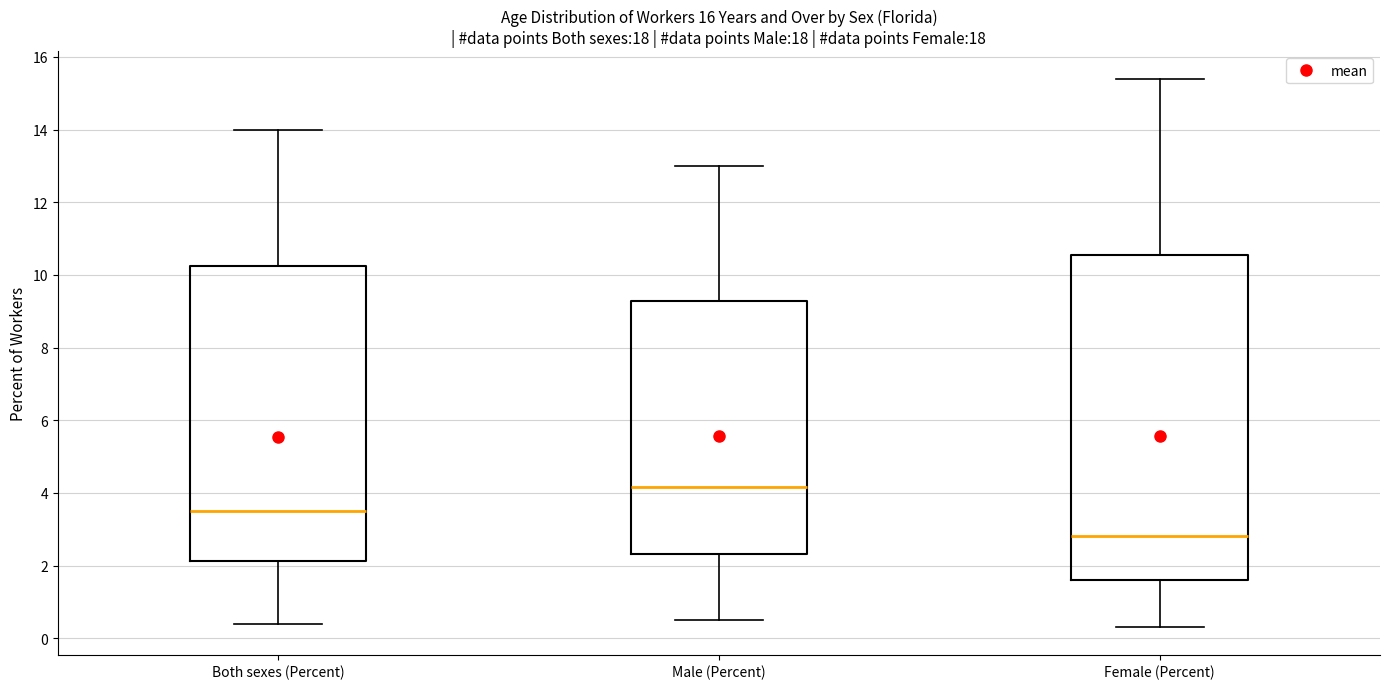

Which box is the tallest, from its lower edge to its upper edge?

Female (Percent)